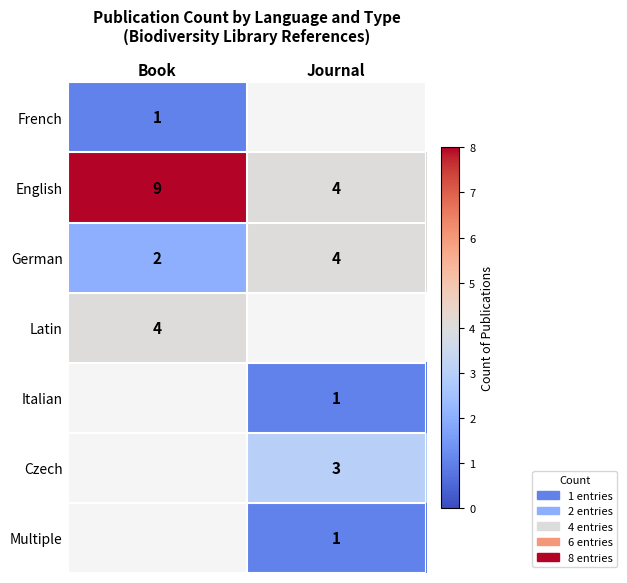

Which category has the highest value across all series?

Book